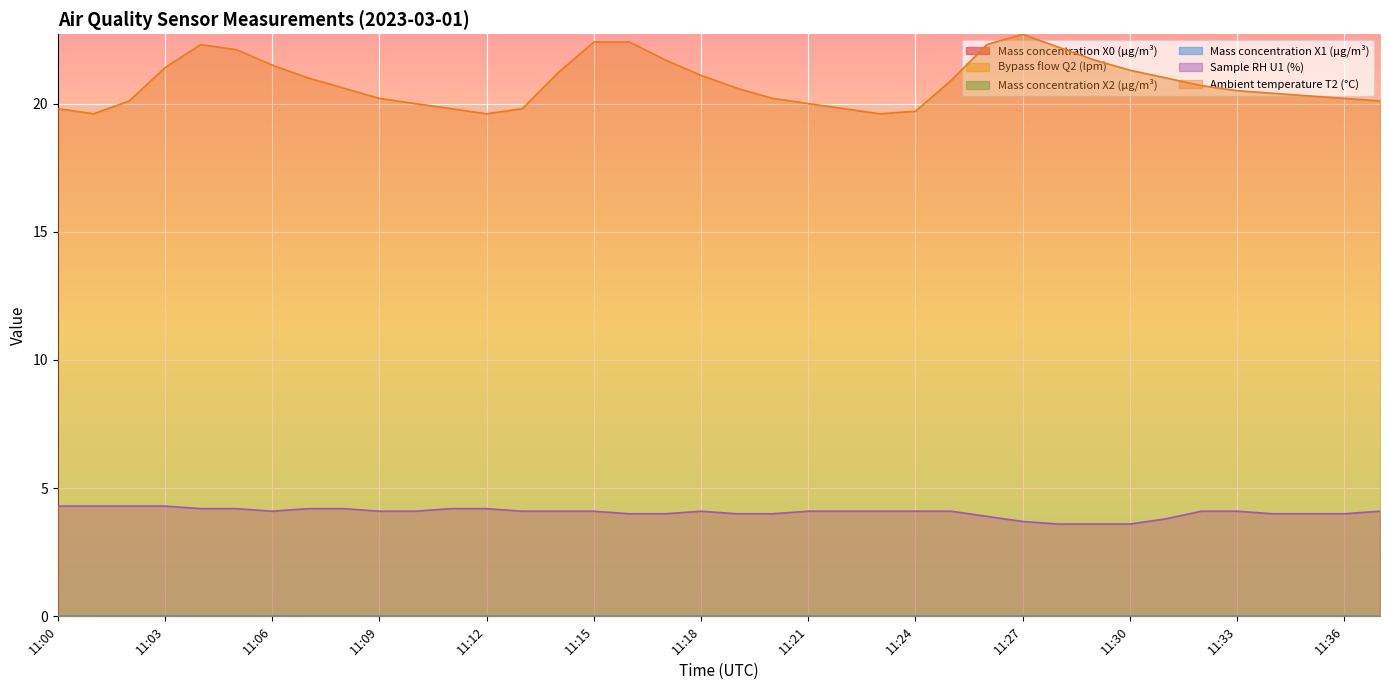

At which category does Mass concentration X1 (μg/m³) reach its first local peak?

11:03